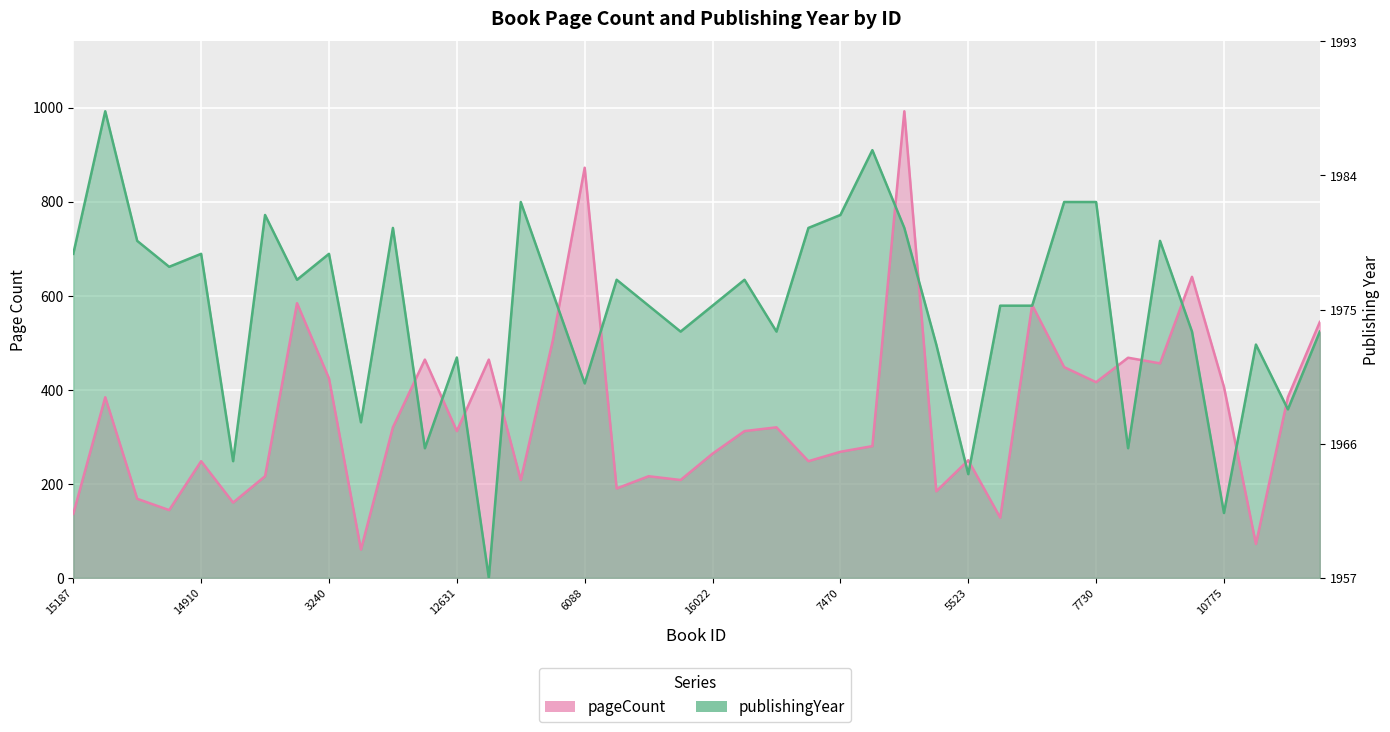

Is the value of publishingYear at 11914 greater than the value of pageCount at 12515?

Yes